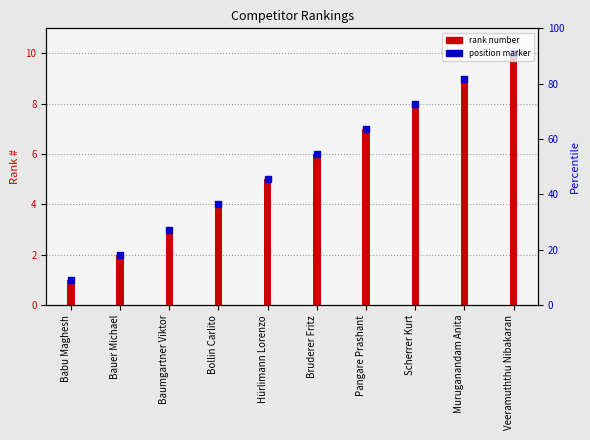

At how many categories does at least one series exceed 2?

8